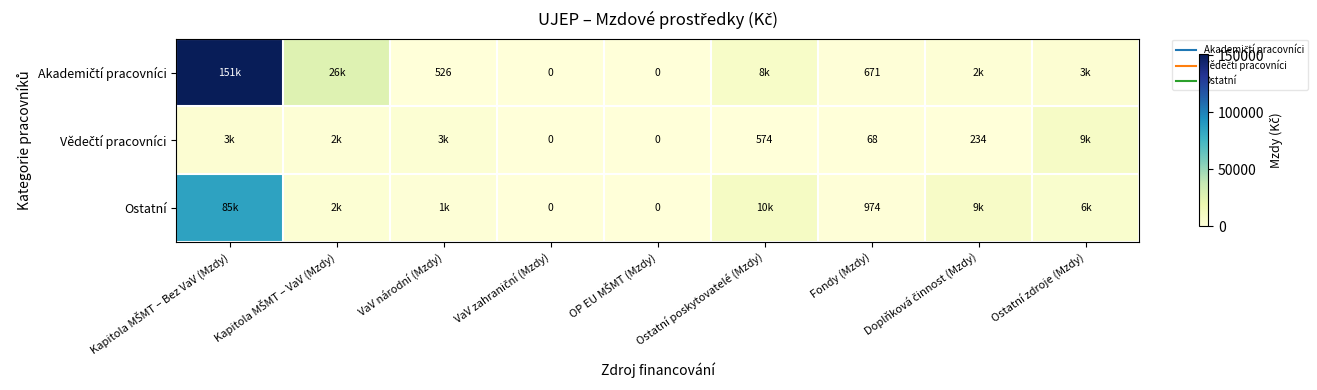

List the series in order of their overall mean, lowest first.

Vědečtí pracovníci, Ostatní, Akademičtí pracovníci